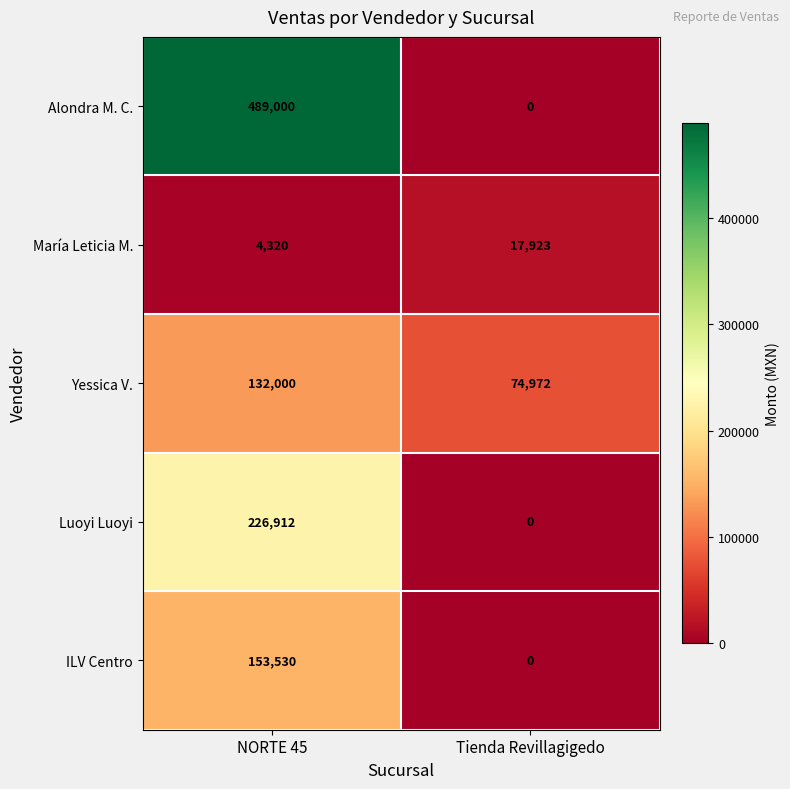

At NORTE 45, list the series in order from smallest to largest.

María Leticia M., Yessica V., ILV Centro, Luoyi Luoyi, Alondra M. C.